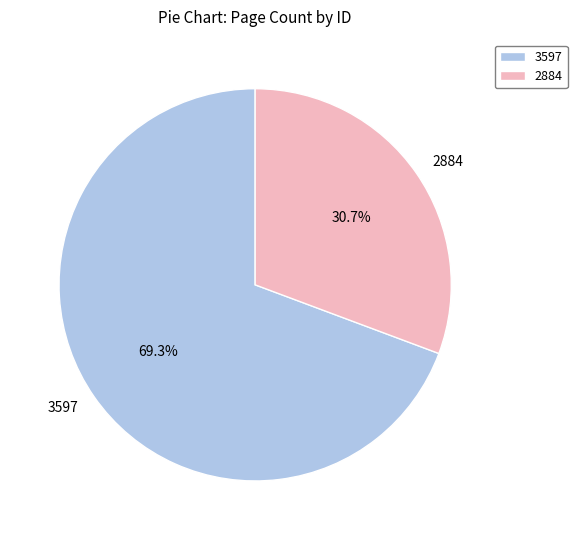

What is the ratio of the value at 3597 to the value at 2884?

2.3